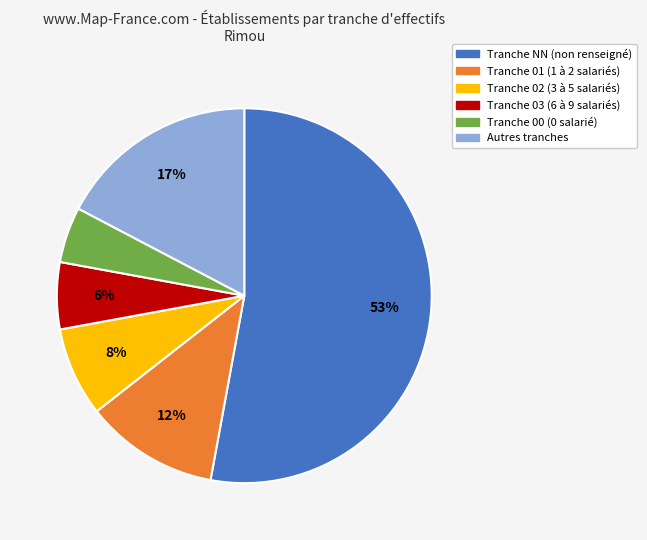

To the nearest percent, what is the difference between the largest and smallest slice percentages?

48%